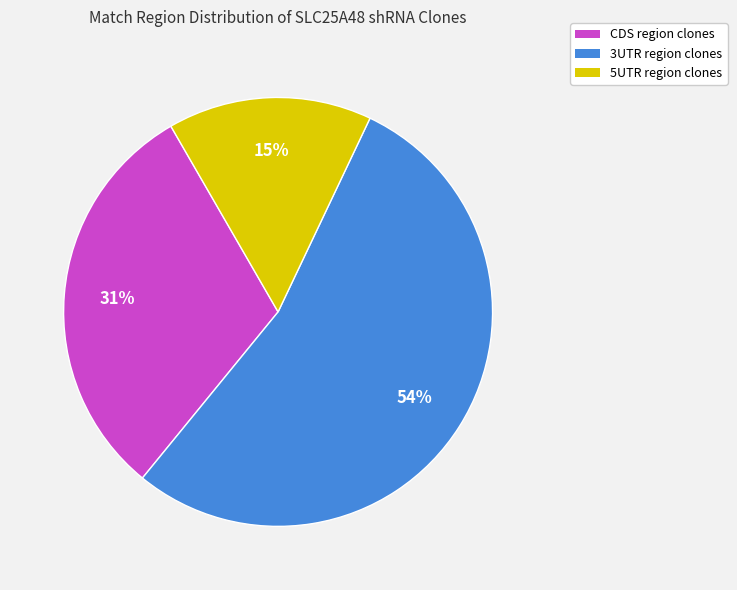

To the nearest percent, what percentage of the pie is CDS region clones?

31%